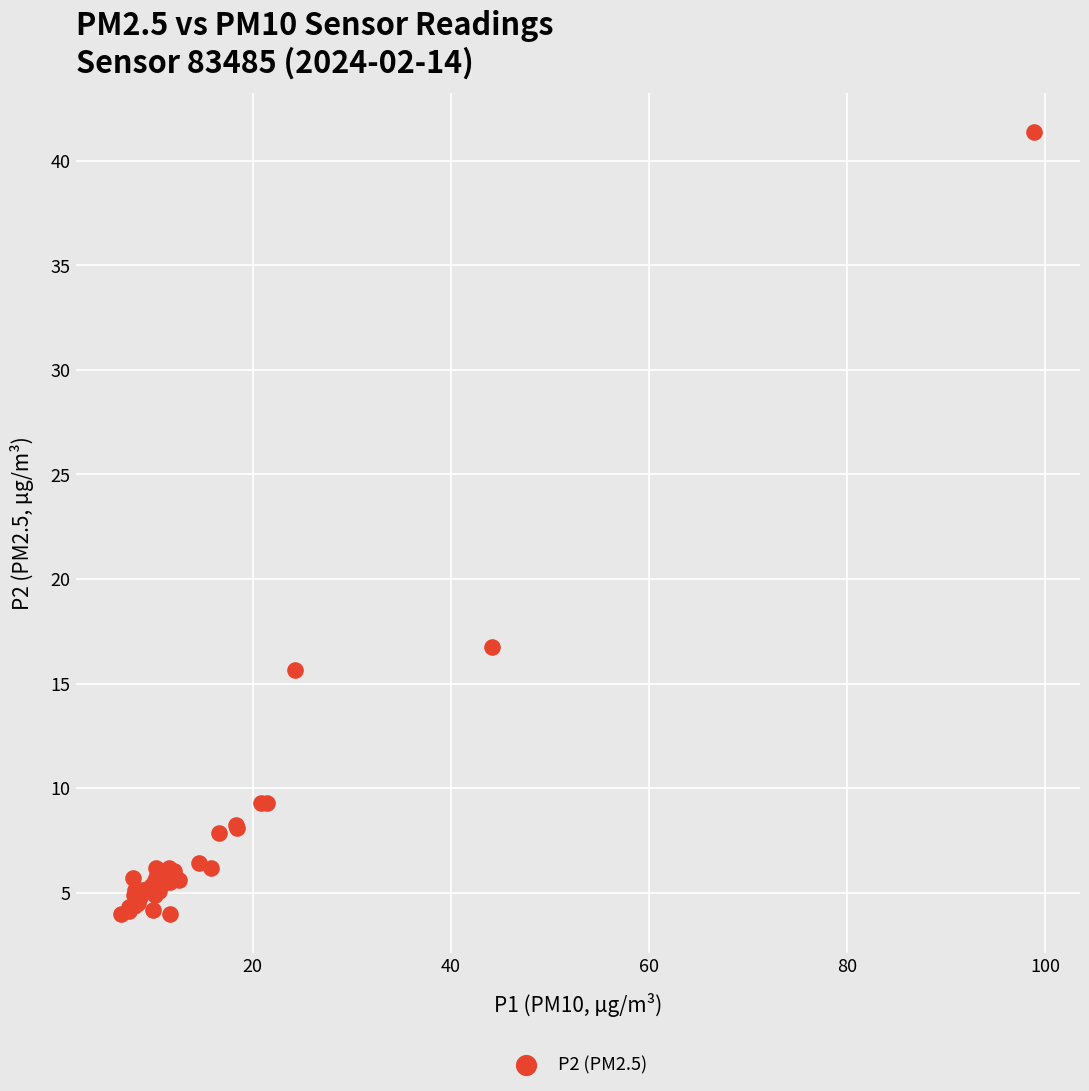

What Y value in the scatter plot is closest to 22?

16.8